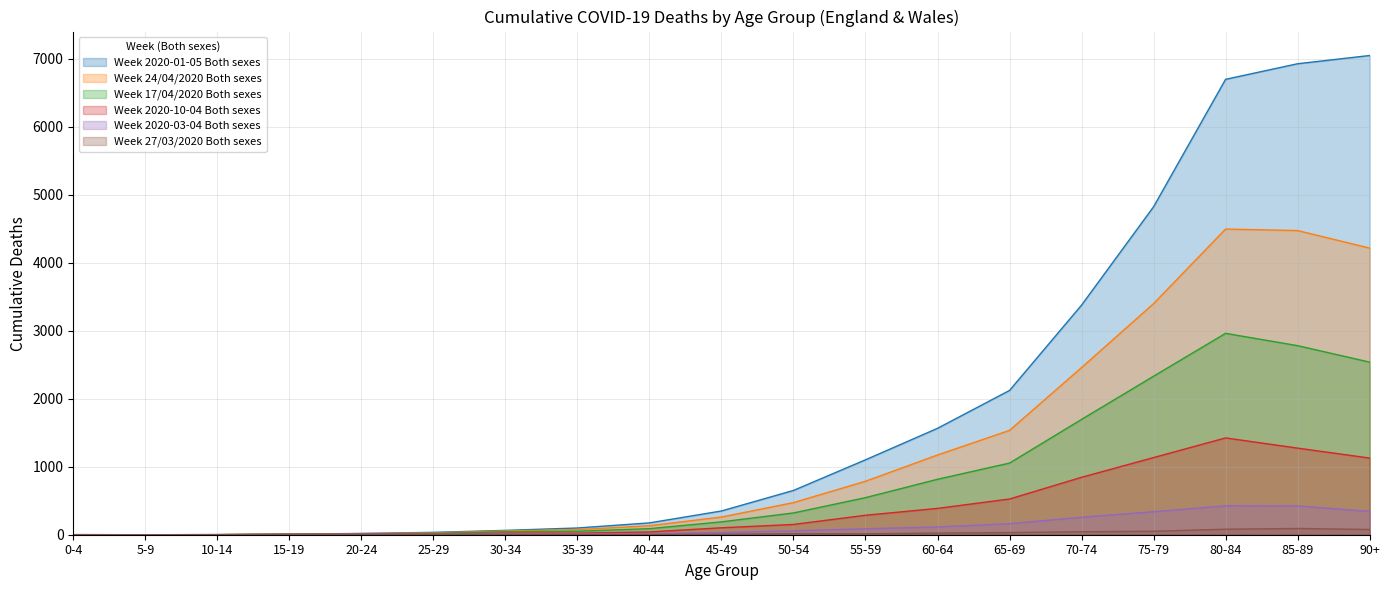

Rank the categories by Week 2020-10-04 Both sexes value from lowest to highest.

5-9, 0-4, 10-14, 15-19, 20-24, 25-29, 30-34, 35-39, 40-44, 45-49, 50-54, 55-59, 60-64, 65-69, 70-74, 90+, 75-79, 85-89, 80-84